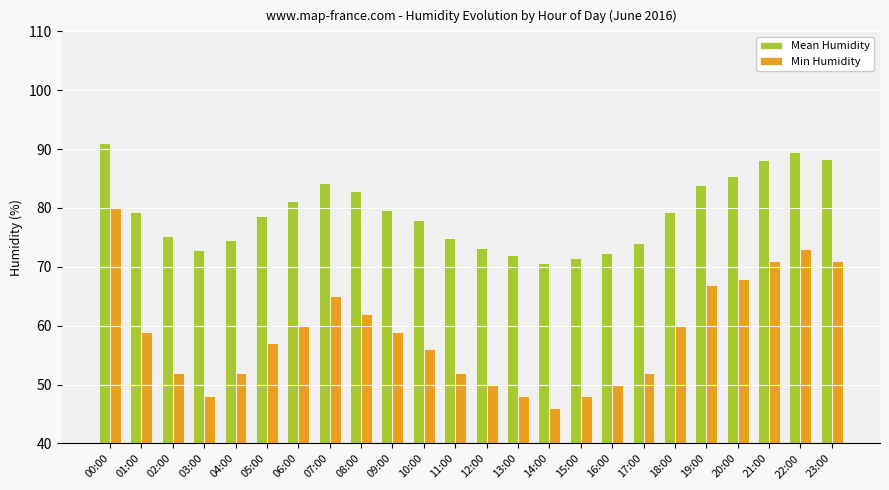

What is the label of the 21st bar from the left?

20:00